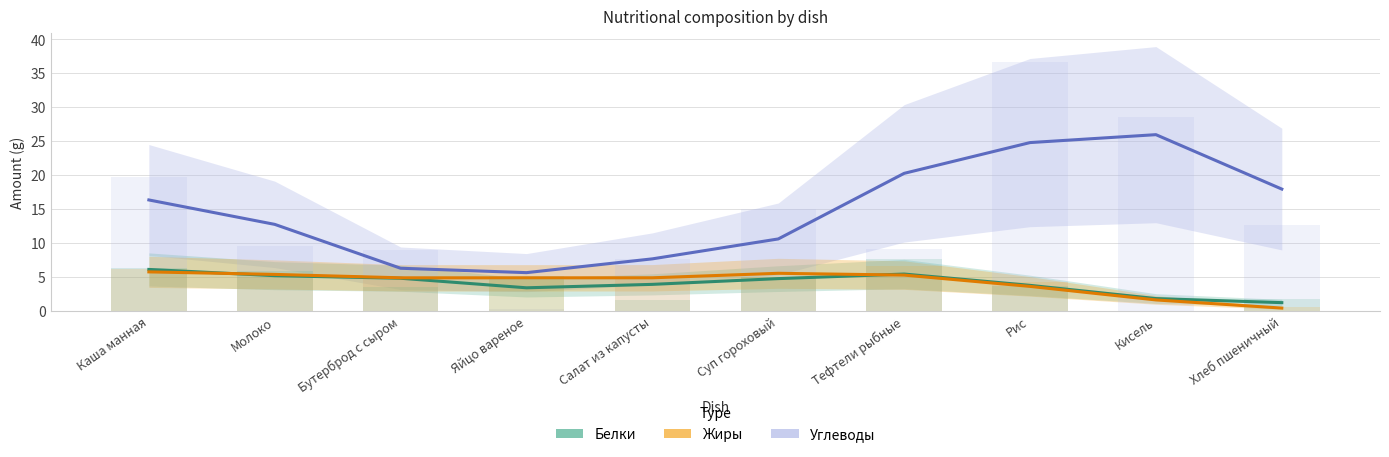

At which category is the sum across all series the highest?

Рис